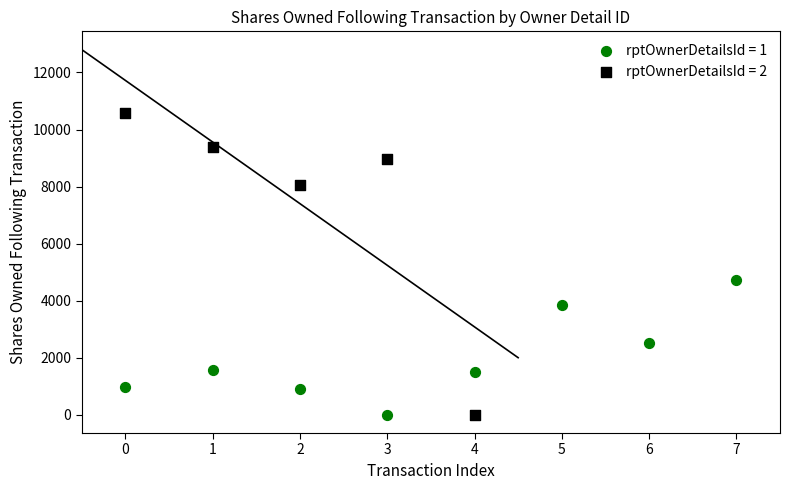

Which series has the widest spread of Y values?

rptOwnerDetailsId = 2